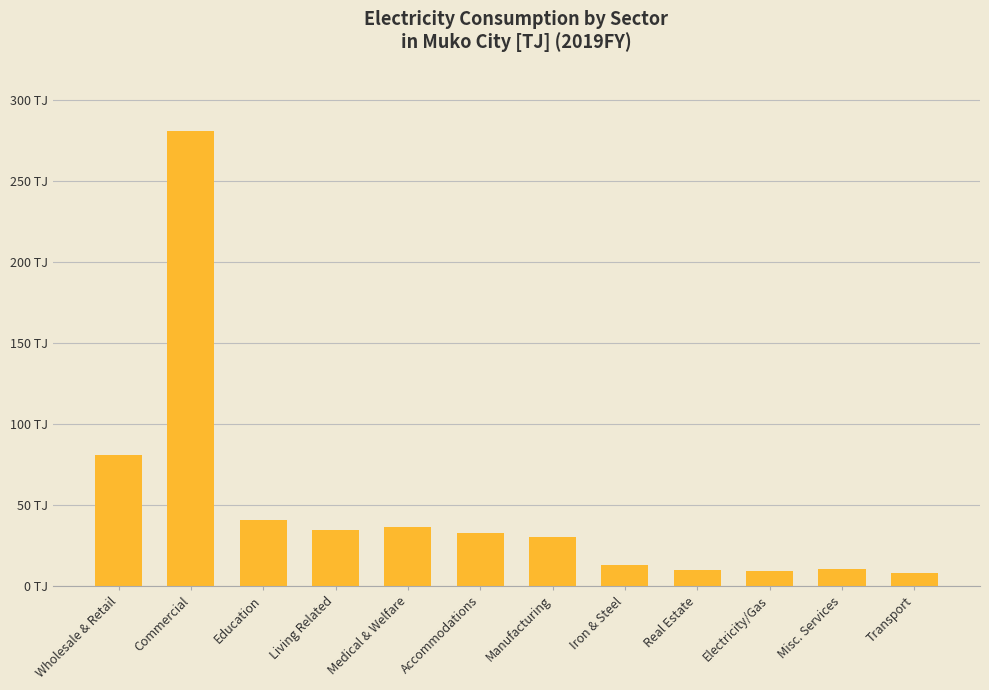

Does the chart contain any negative values?

No